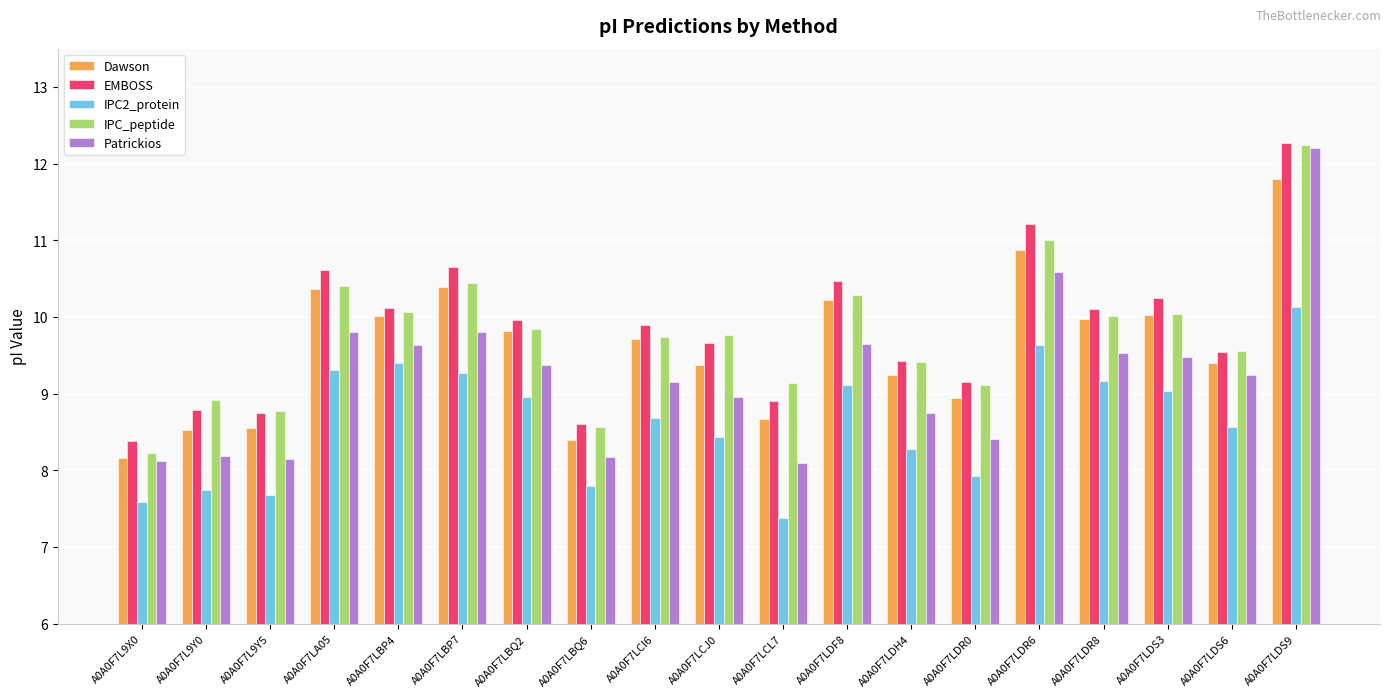

What is the spread (max minus min) of values at A0A0F7LCJ0?

1.3